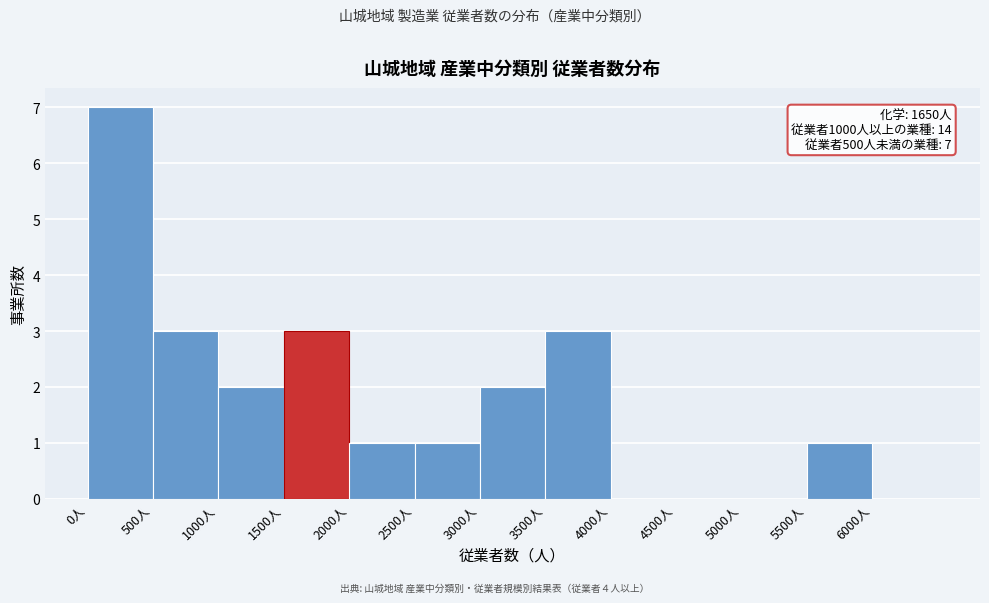

Which range on the x-axis has the tallest bar?

0 to 500